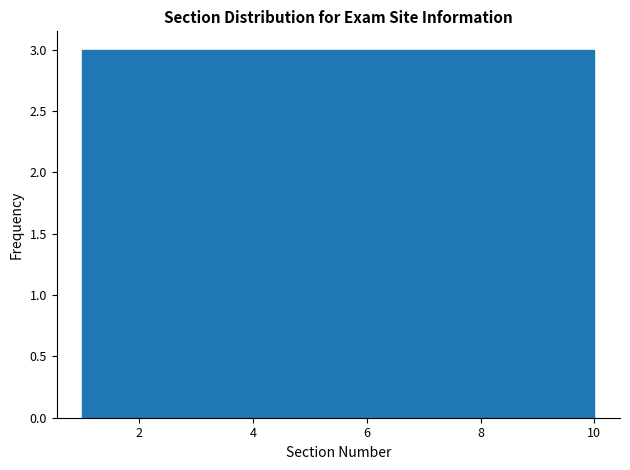

Reading left to right, transcribe this chart: for each bar, give the range it covers on the x-axis and its height. Neither the bar edges nor the heights are printed on the chart, so give them approximately, as read against the axes.

1.0 to 1.9: 3
1.9 to 2.8: 3
2.8 to 3.7: 3
3.7 to 4.6: 3
4.6 to 5.5: 3
5.5 to 6.4: 3
6.4 to 7.3: 3
7.3 to 8.2: 3
8.2 to 9.1: 3
9.1 to 10.0: 3